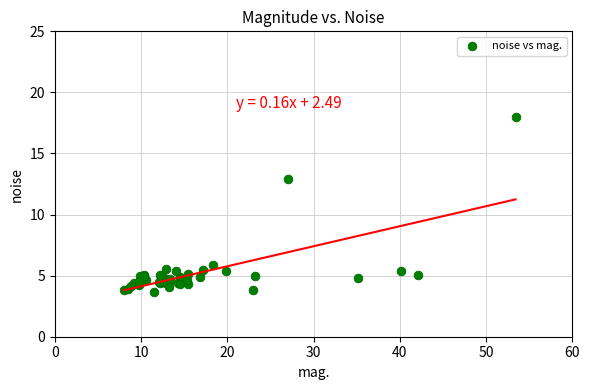

What Y value in the scatter plot is closest to 10?

12.9